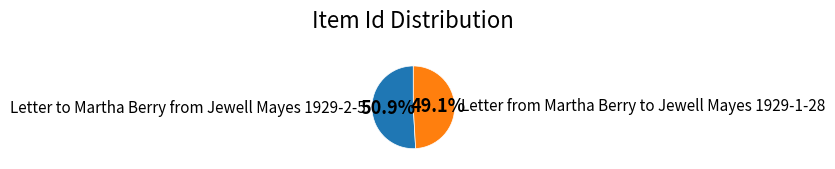

Approximately how many times larger is the value at Letter to Martha Berry from Jewell Mayes 1929-2-5 compared to Letter from Martha Berry to Jewell Mayes 1929-1-28?

1.0